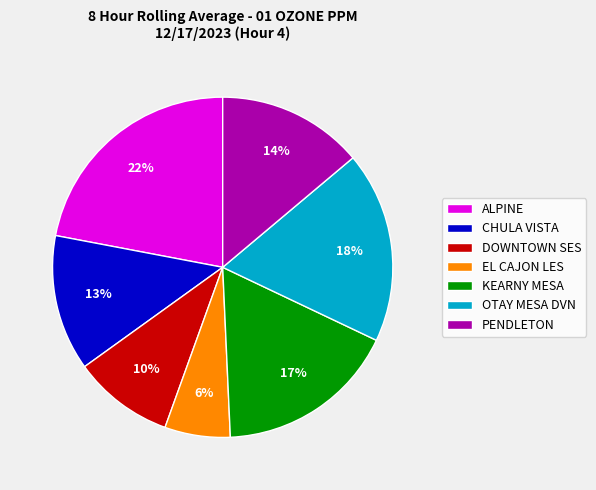

Rank the categories by value from lowest to highest.

EL CAJON LES, DOWNTOWN SES, CHULA VISTA, PENDLETON, KEARNY MESA, OTAY MESA DVN, ALPINE